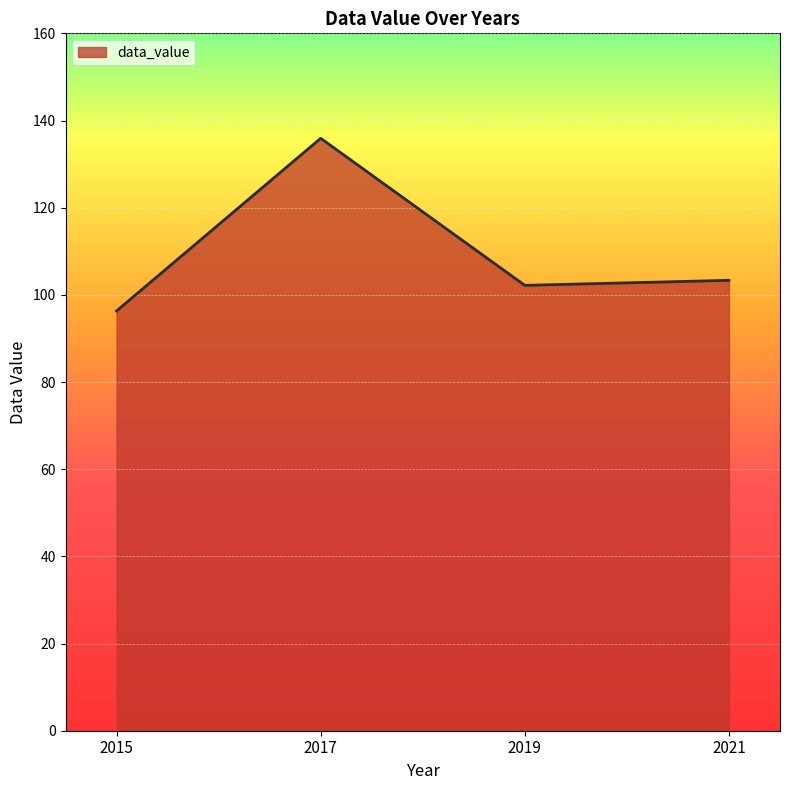

Does the chart display data point markers on the line(s)?

No